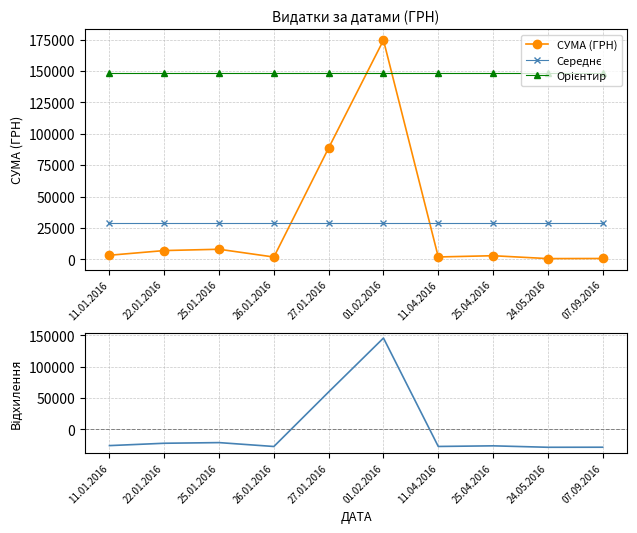

Reading right to left, extract all data points from this chart.

СУМА (ГРН): 07.09.2016=643.5	24.05.2016=553.8	25.04.2016=2850.0	11.04.2016=1860.0	01.02.2016=174546.5	27.01.2016=88738.1	26.01.2016=1797.1	25.01.2016=7995.4	22.01.2016=6954.8	11.01.2016=3224.2
Середнє: 07.09.2016=28916.3	24.05.2016=28916.3	25.04.2016=28916.3	11.04.2016=28916.3	01.02.2016=28916.3	27.01.2016=28916.3	26.01.2016=28916.3	25.01.2016=28916.3	22.01.2016=28916.3	11.01.2016=28916.3
Орієнтир: 07.09.2016=148364.5	24.05.2016=148364.5	25.04.2016=148364.5	11.04.2016=148364.5	01.02.2016=148364.5	27.01.2016=148364.5	26.01.2016=148364.5	25.01.2016=148364.5	22.01.2016=148364.5	11.01.2016=148364.5
Відхилення від середнього: 07.09.2016=-28272.8	24.05.2016=-28362.5	25.04.2016=-26066.3	11.04.2016=-27056.3	01.02.2016=145630.2	27.01.2016=59821.7	26.01.2016=-27119.2	25.01.2016=-20920.9	22.01.2016=-21961.6	11.01.2016=-25692.2